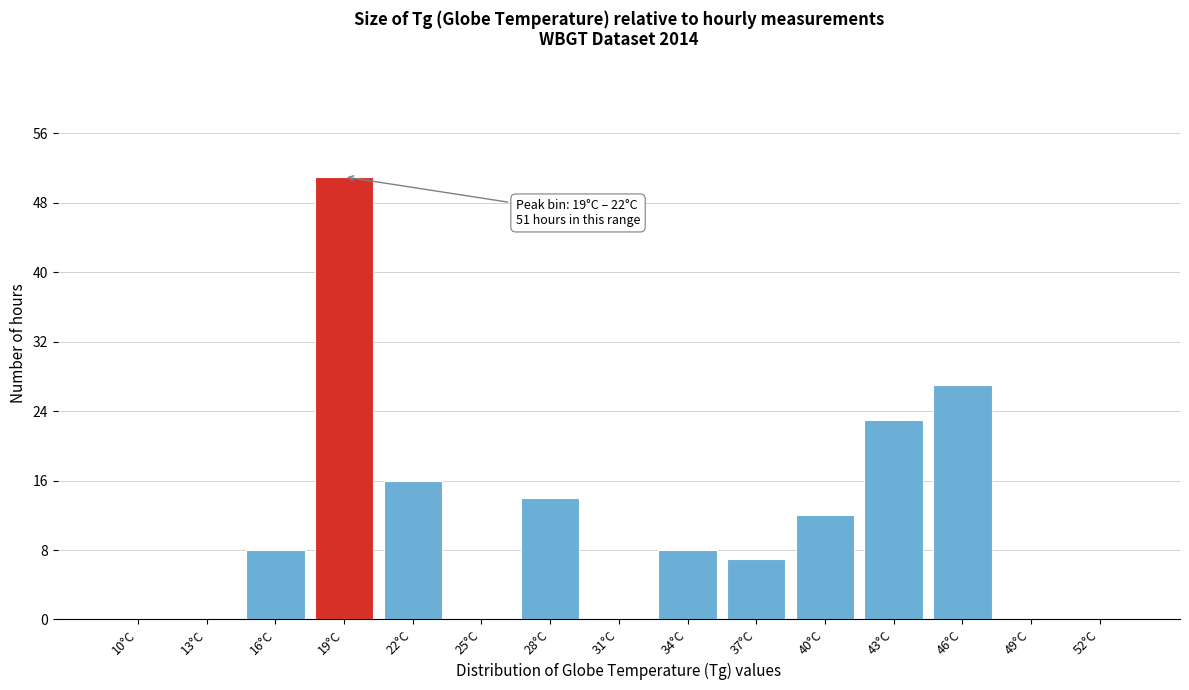

Reading left to right, transcribe all the data shown in this chart.

10°C=0	13°C=0	16°C=8	19°C=51	22°C=16	25°C=0	28°C=14	31°C=0	34°C=8	37°C=7	40°C=12	43°C=23	46°C=27	49°C=0	52°C=0